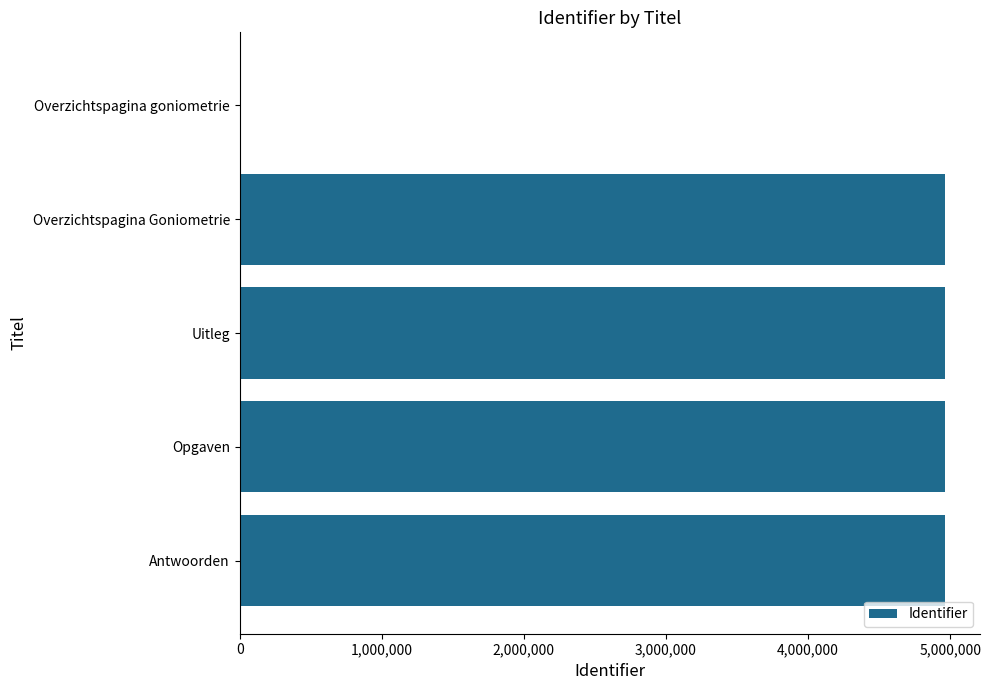

Count the number of data series in this chart.

1